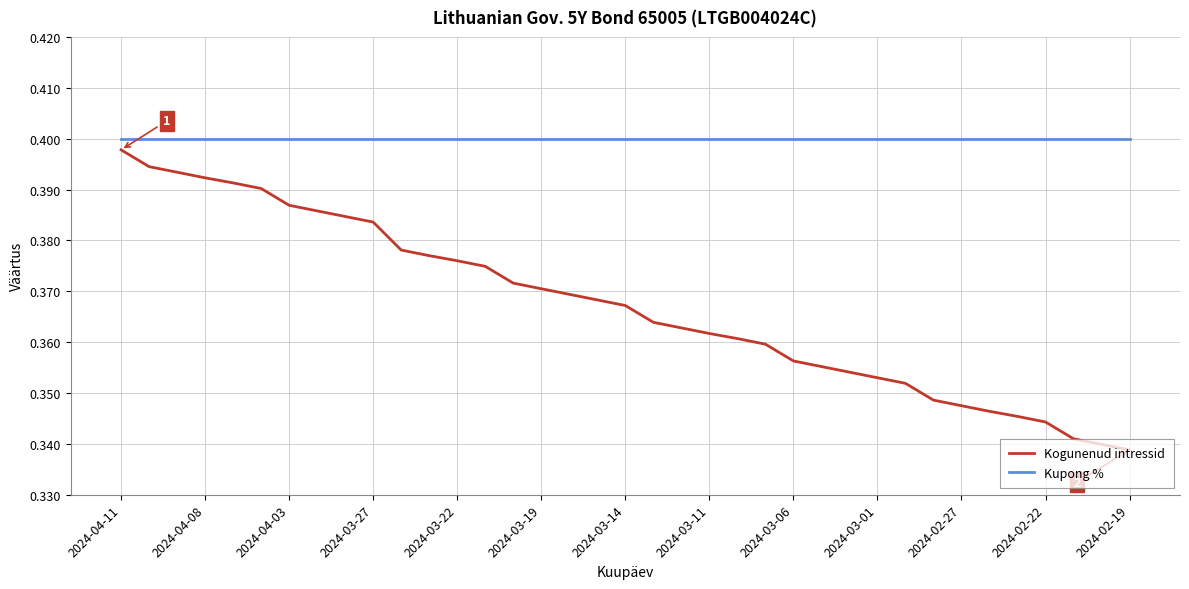

Which series has the largest total across all categories?

Kupong %